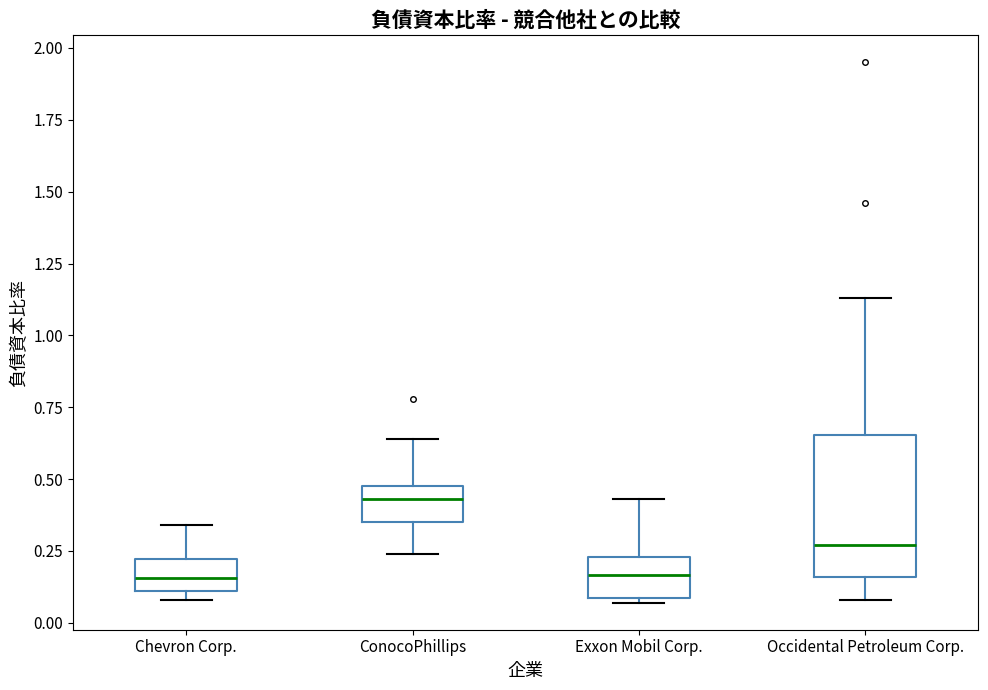

Where does the lower whisker of the box for Occidental Petroleum Corp. end on the y-axis? The values are not printed on the chart, so give them approximately, as read against the axis.

0.10